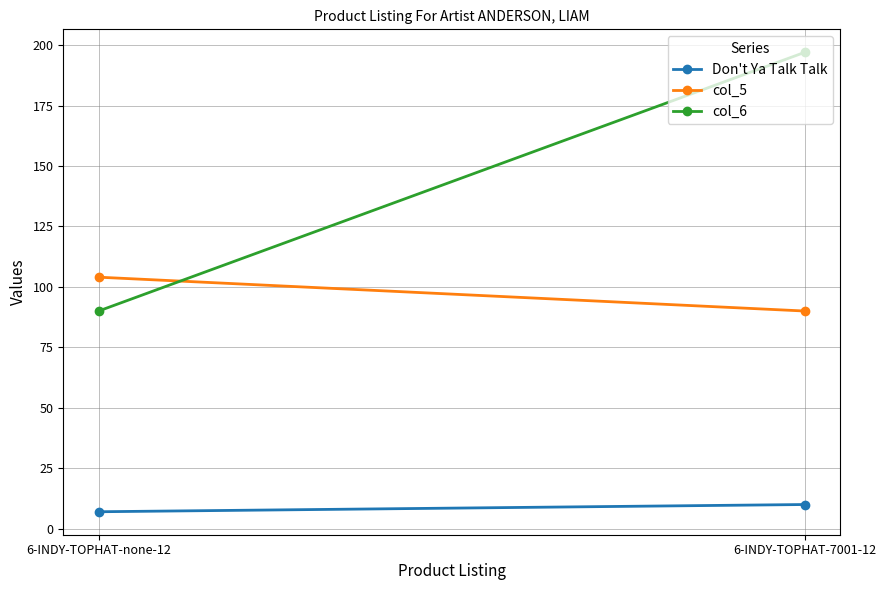

The value of col_5 at 6-INDY-TOPHAT-7001-12 is 152.9. True or false?

False